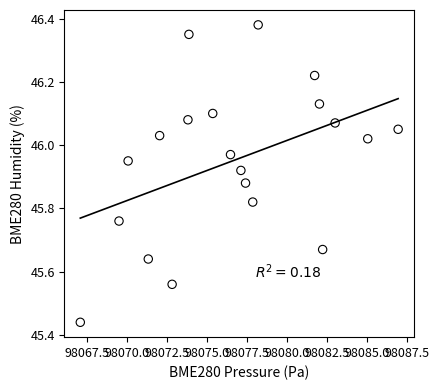

What is the range of X values (max minus min)?

19.9